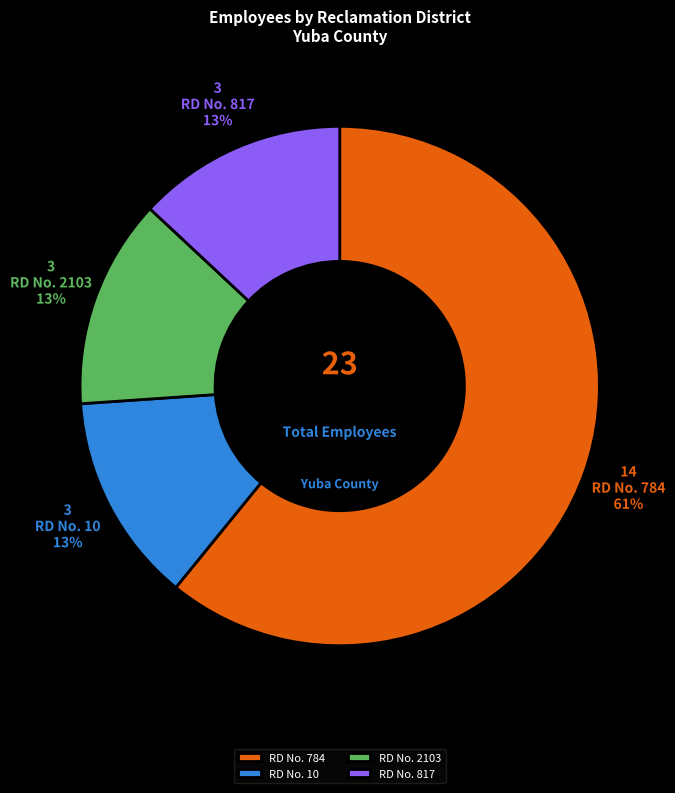

What is the largest slice in the pie chart?

RD No. 784